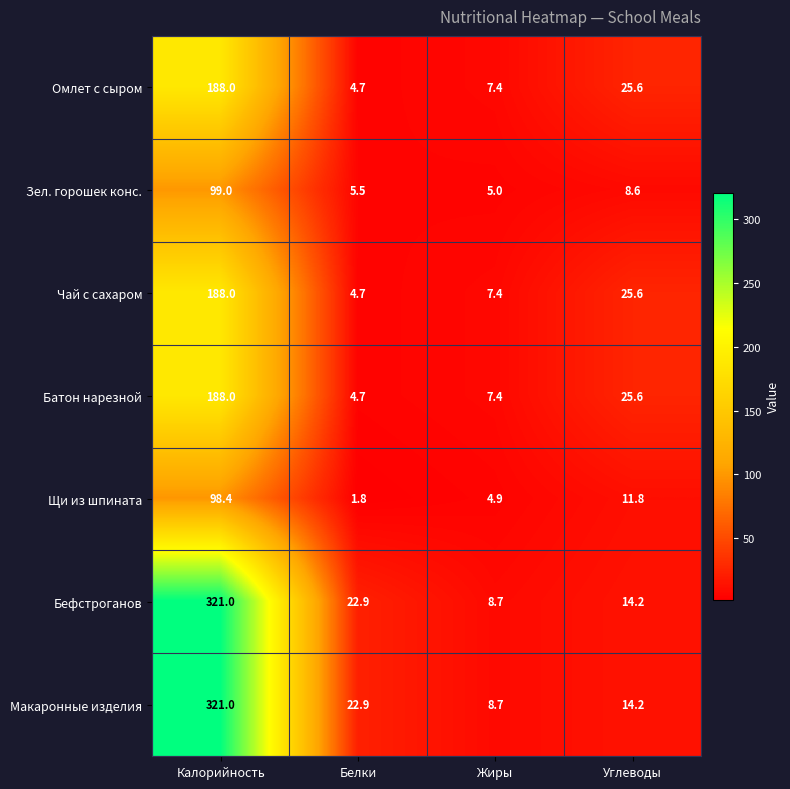

Reading left to right, list all the values displayed in this chart.

Омлет с сыром: 188.0	4.7	7.4	25.6
Зел. горошек конс.: 99.0	5.5	5.0	8.6
Чай с сахаром: 188.0	4.7	7.4	25.6
Батон нарезной: 188.0	4.7	7.4	25.6
Щи из шпината: 98.4	1.8	4.9	11.8
Бефстроганов: 321.0	22.9	8.7	14.2
Макаронные изделия: 321.0	22.9	8.7	14.2